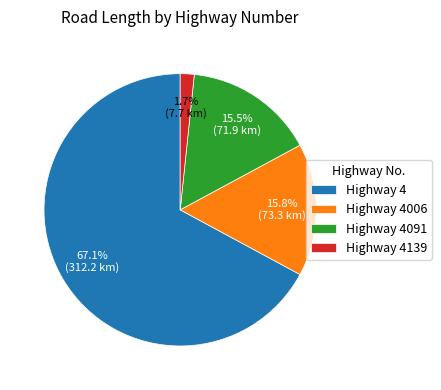

Which category accounts for the majority?

Highway 4